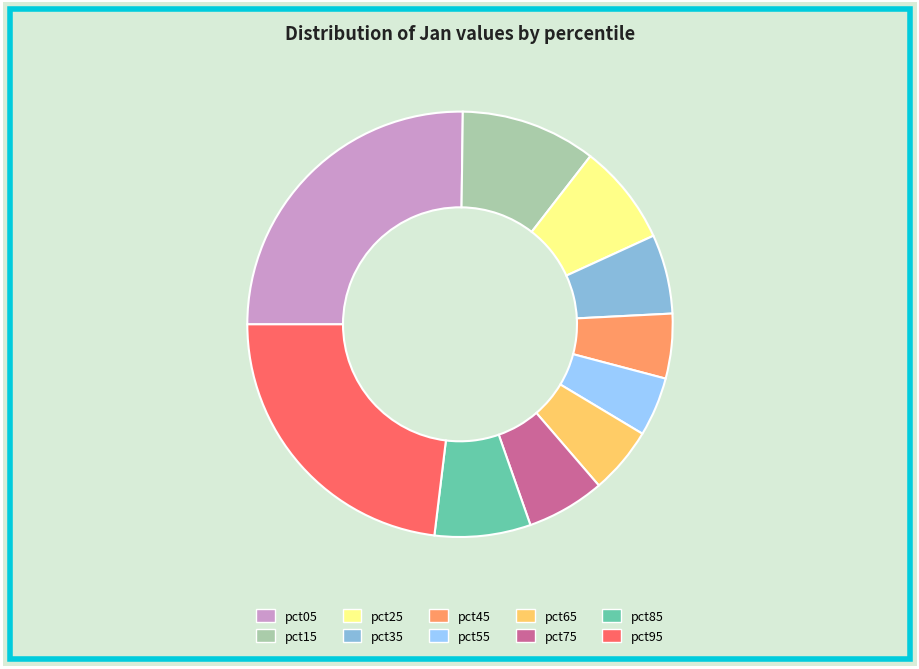

Combined, do pct75 and pct45 account for over 50%?

No